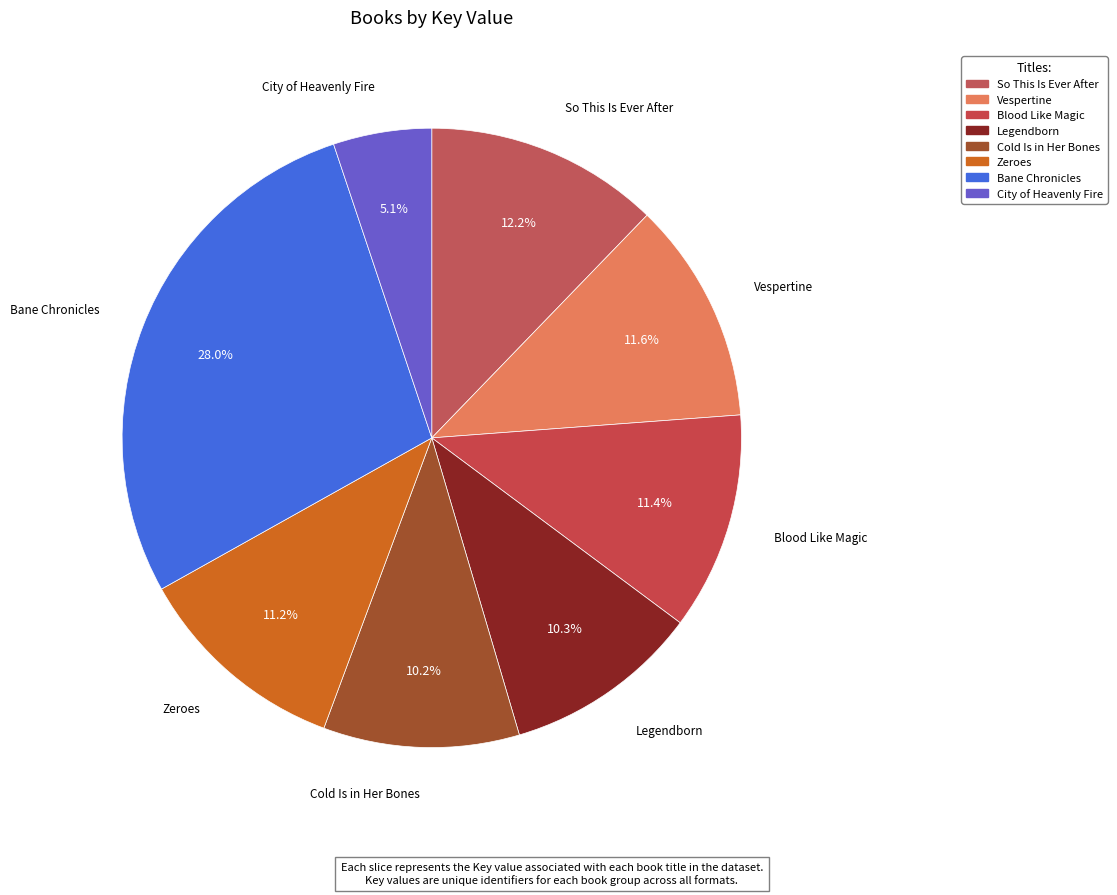

What percentage is the Zeroes slice, to the nearest percent?

11%